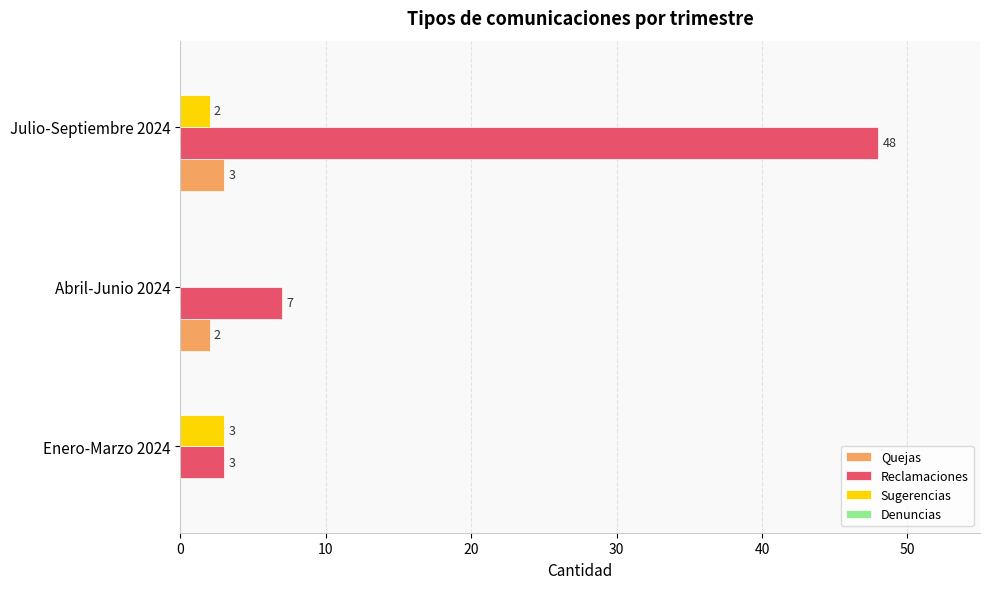

The Quejas series shows 3 at Julio-Septiembre 2024. True or false?

True